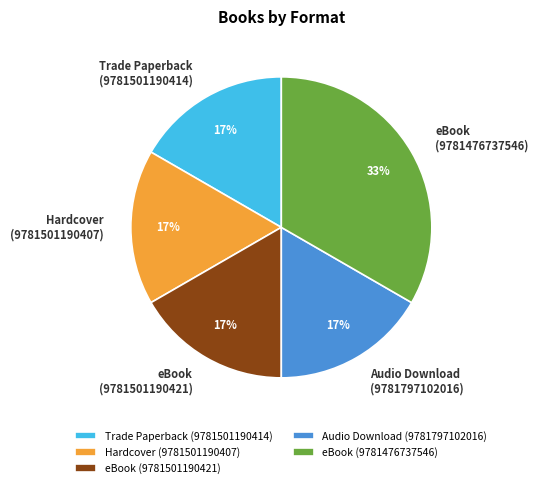

True or false: Trade Paperback (9781501190414) accounts for 17% of the total.

True